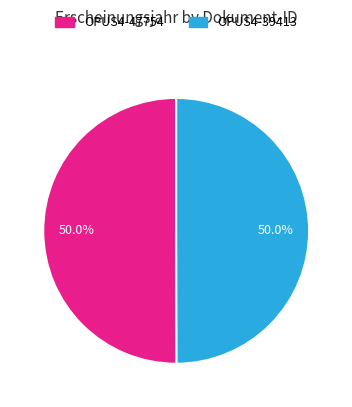

To the nearest percent, what portion does OPUS4-39413 represent?

50%